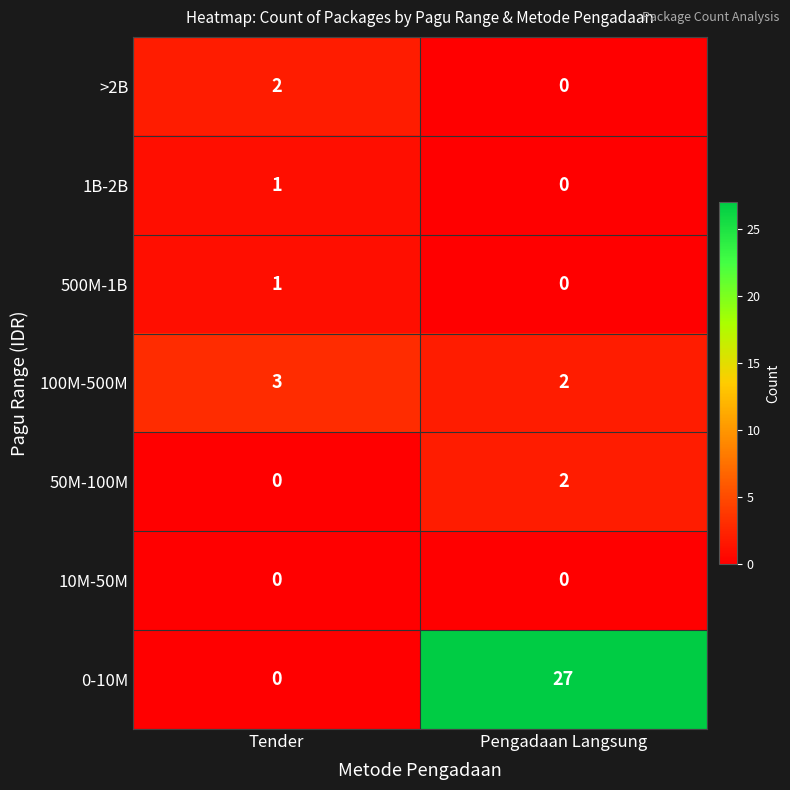

True or false: 100M-500M has a value of 3 at Tender.

True